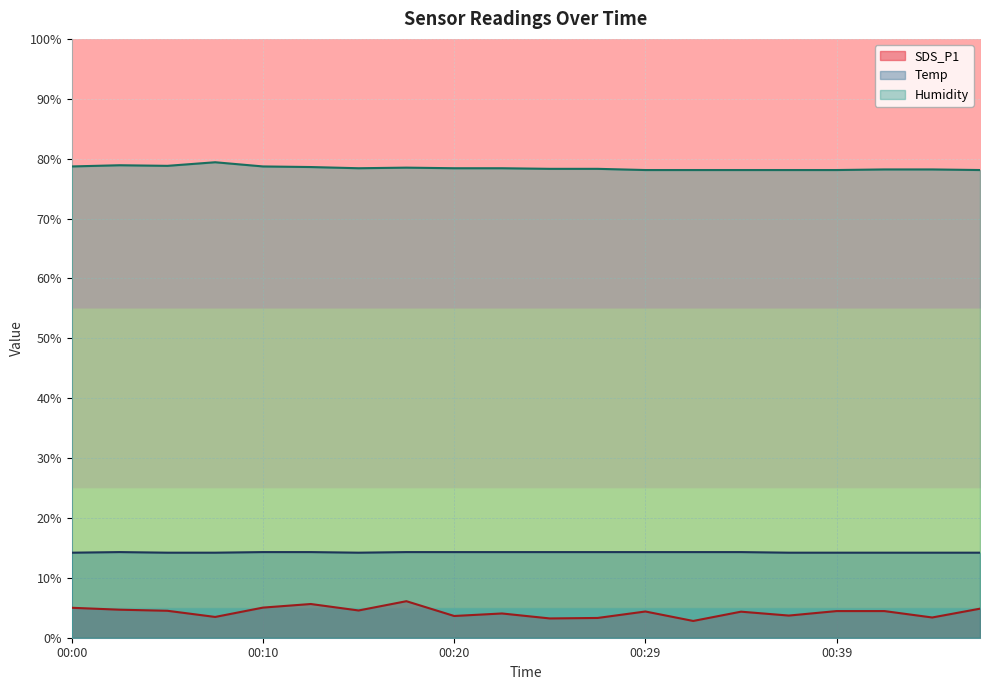

Which label corresponds to the largest value in the chart?

00:07